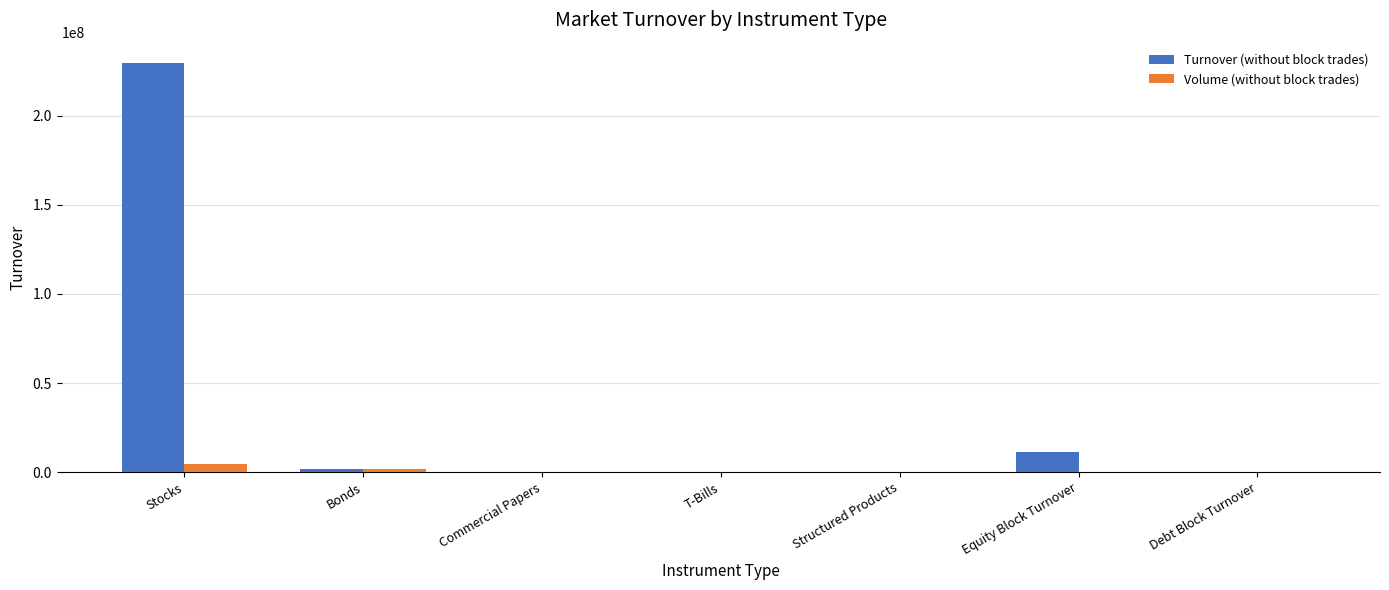

At which category is the sum across all series the highest?

Stocks